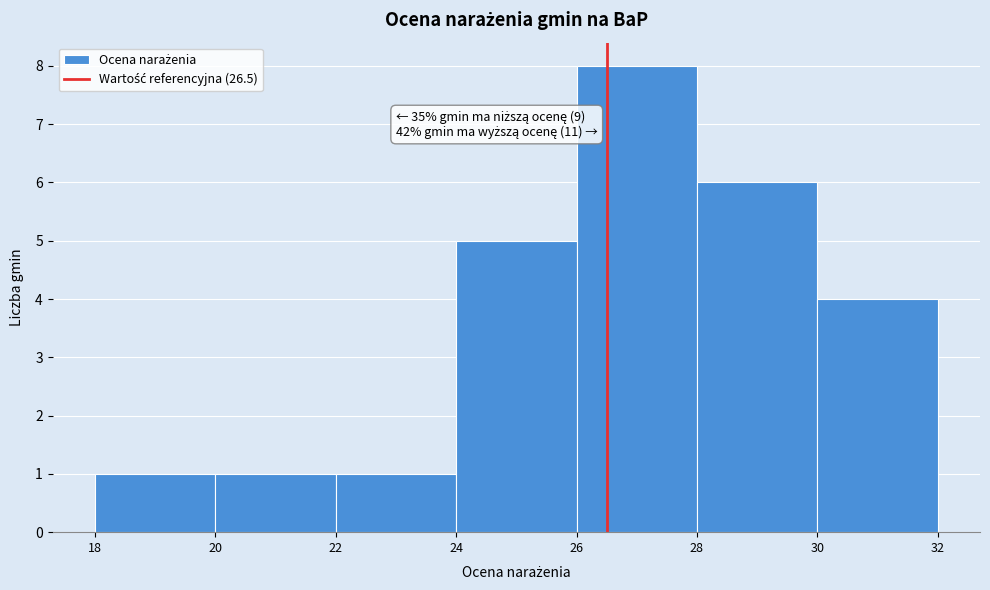

Which range on the x-axis has the tallest bar?

26 to 28